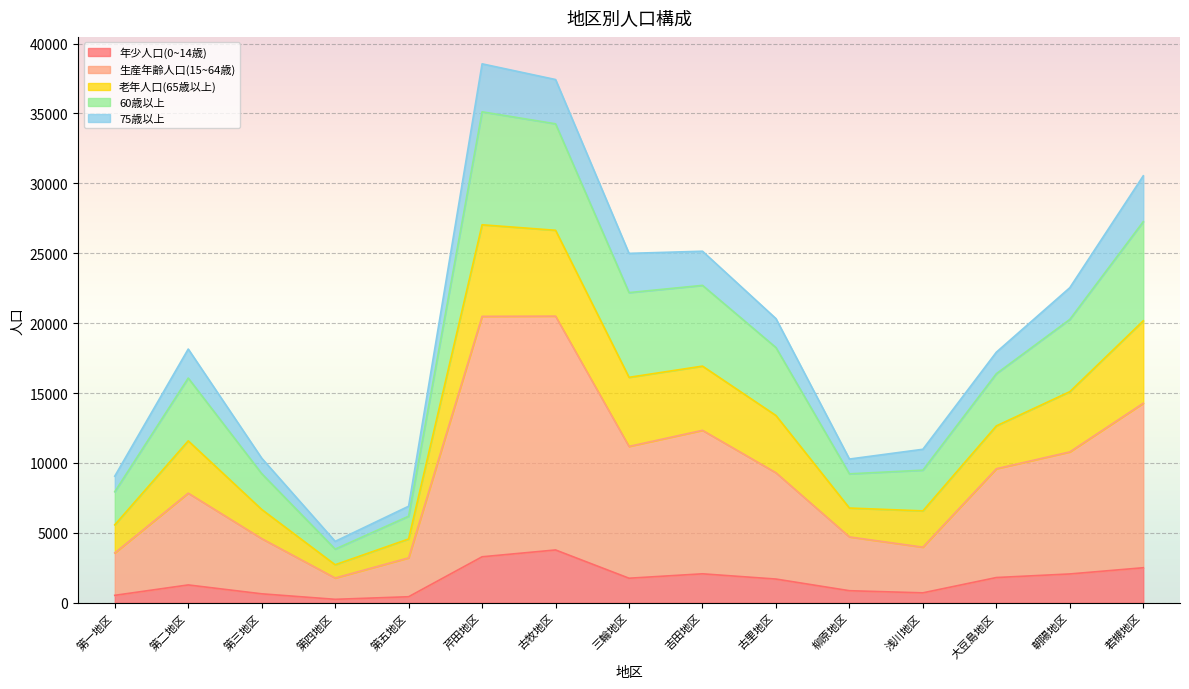

True or false: 生産年齢人口(15~64歳) has more than 0 points higher than both neighbors.

True